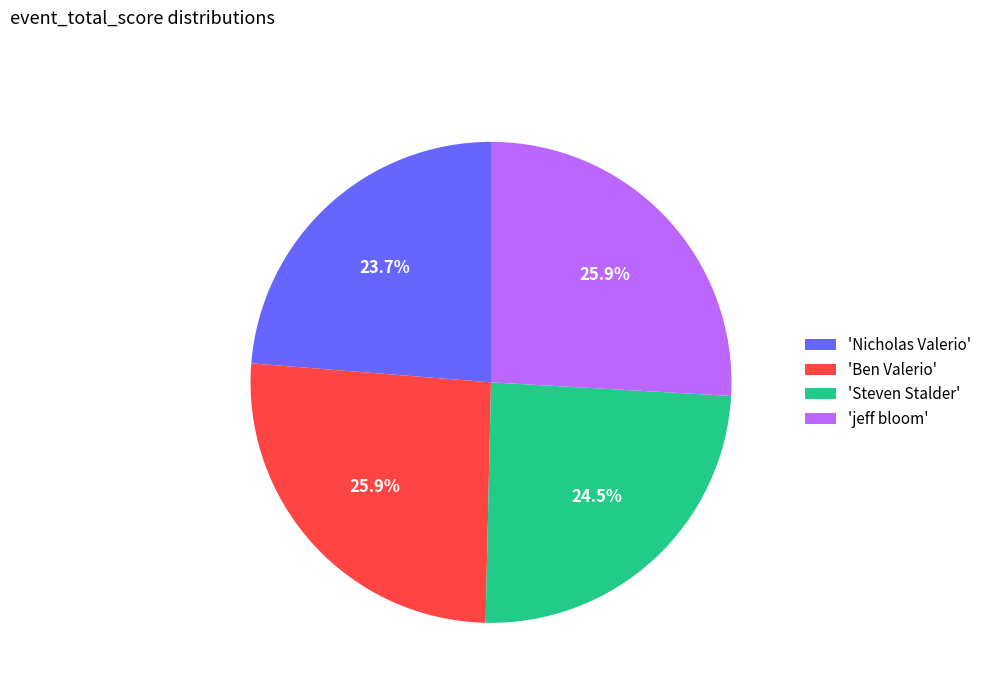

Is there a majority slice in this chart?

No